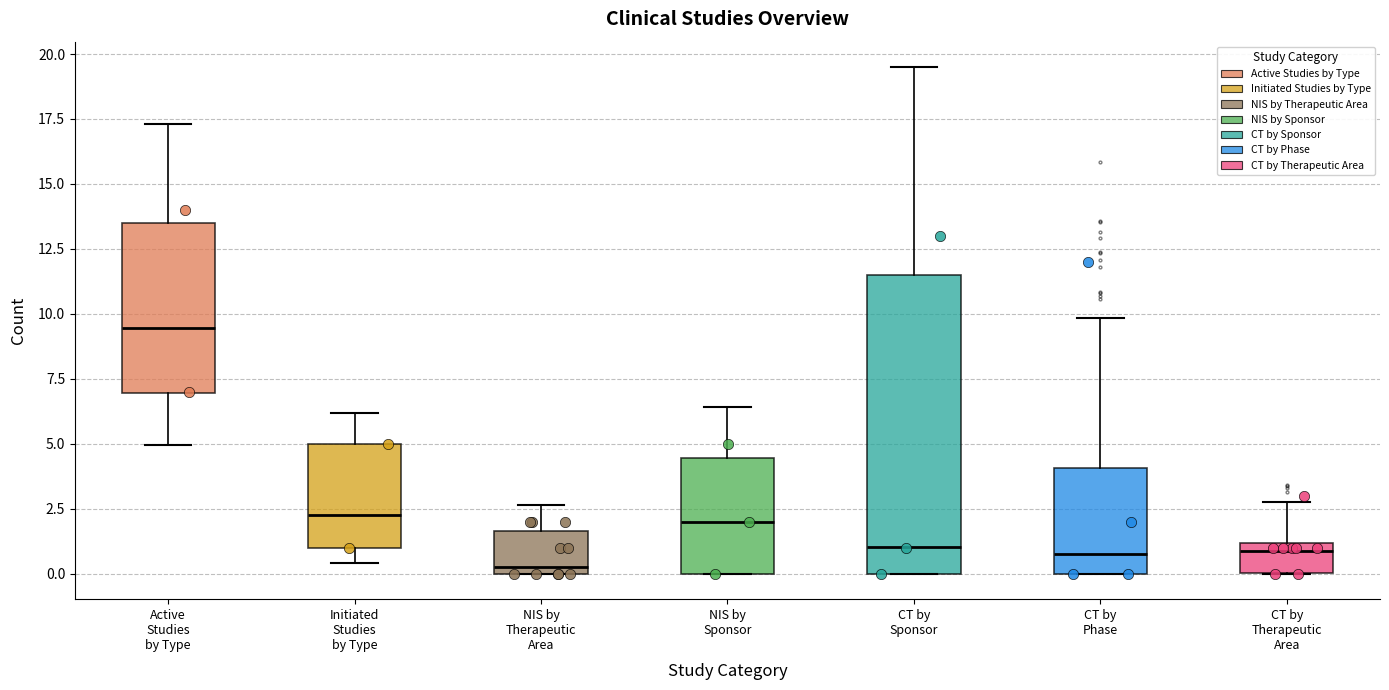

Which box's median line is the lowest?

NIS by Therapeutic Area